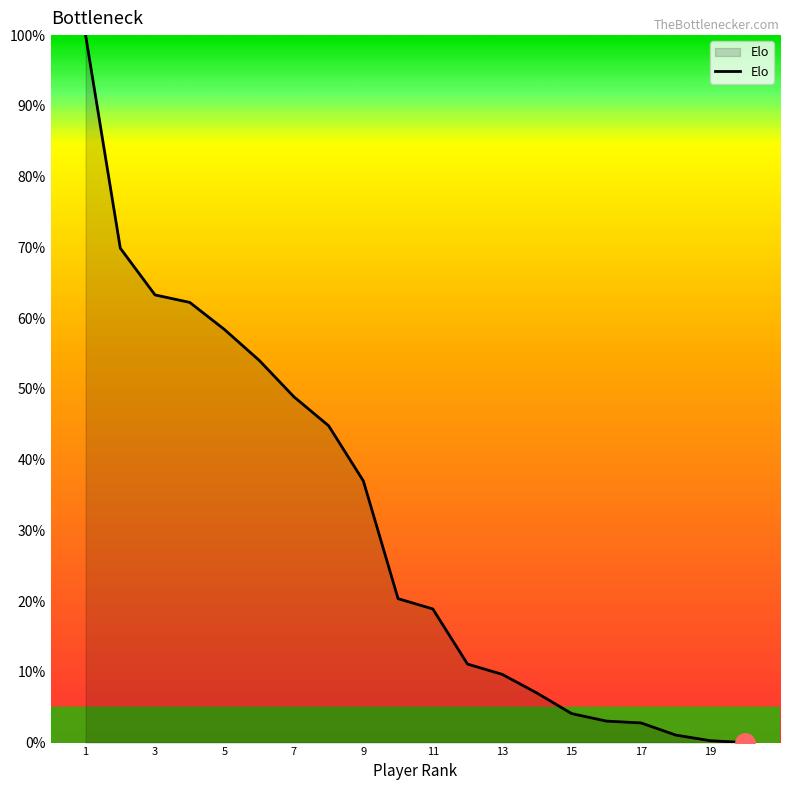

Where is the data nearest to the value 50?

7